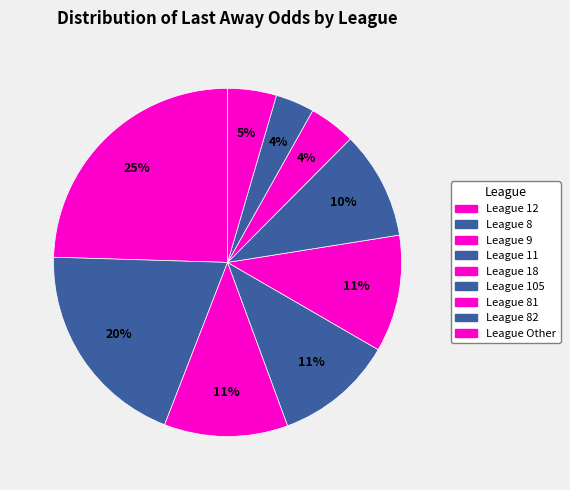

How many slices are in this pie chart?

9